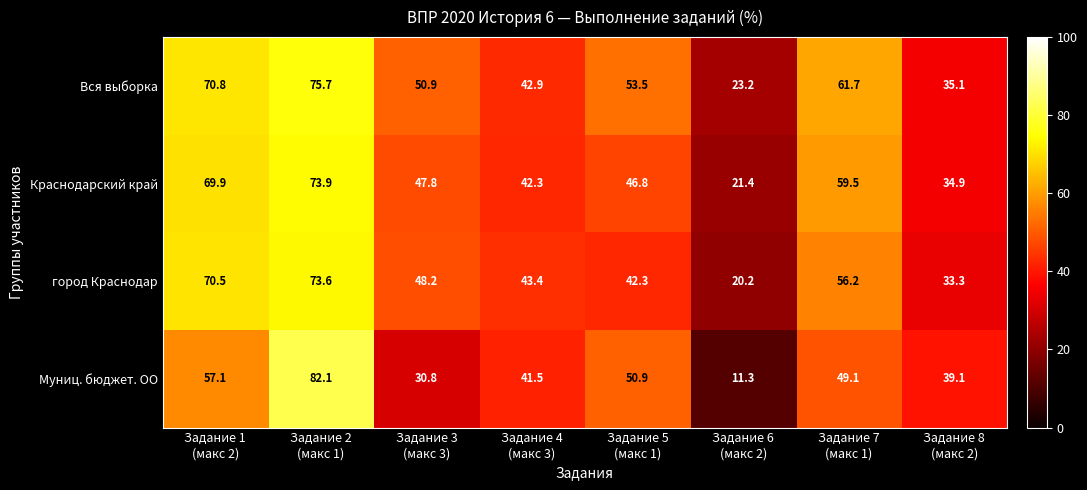

Count the number of data series in this chart.

4